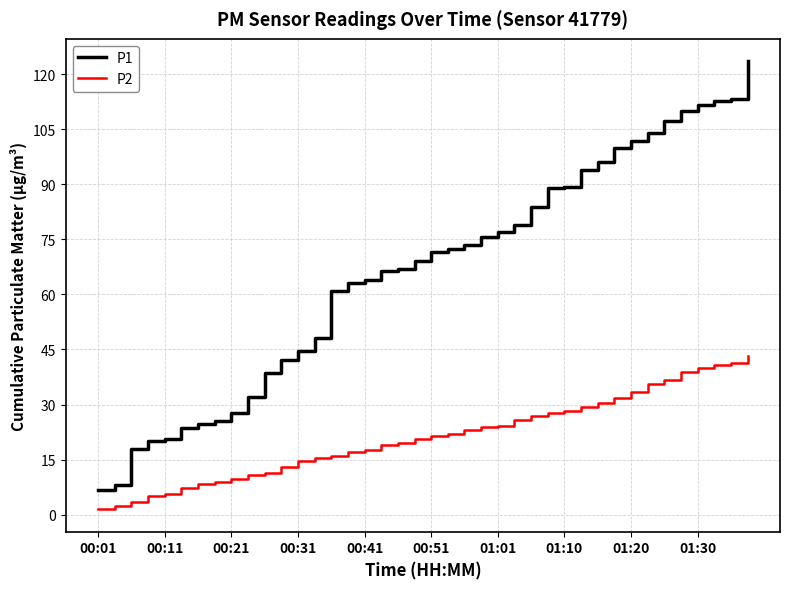

Which series has the widest spread of values?

P1